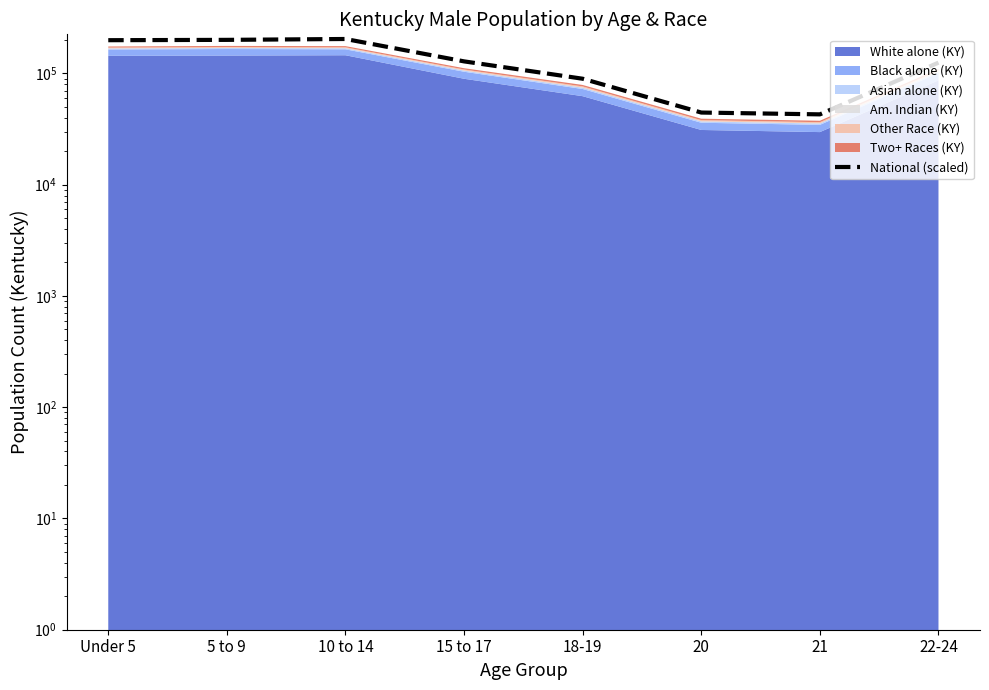

True or false: there are more than 0 points higher than both neighbors.

True